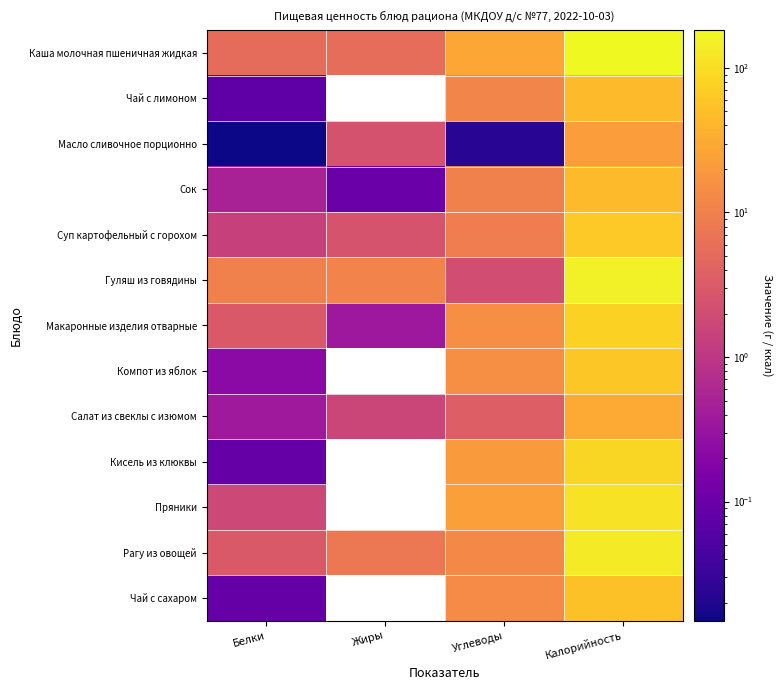

Rank the series at Калорийность from highest to lowest value.

Каша молочная пшеничная жидкая, Гуляш из говядины, Рагу из овощей, Пряники, Кисель из клюквы, Макаронные изделия отварные, Суп картофельный с горохом, Компот из яблок, Чай с сахаром, Сок, Чай с лимоном, Салат из свеклы с изюмом, Масло сливочное порционно